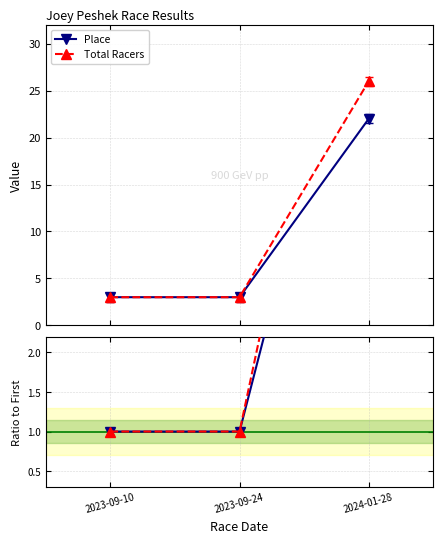

Reading right to left, extract all data points from this chart.

Place: 22.0	3.0	3.0
Total Racers: 26.0	3.0	3.0
Place Ratio: 7.3	1.0	1.0
Total Ratio: 8.7	1.0	1.0